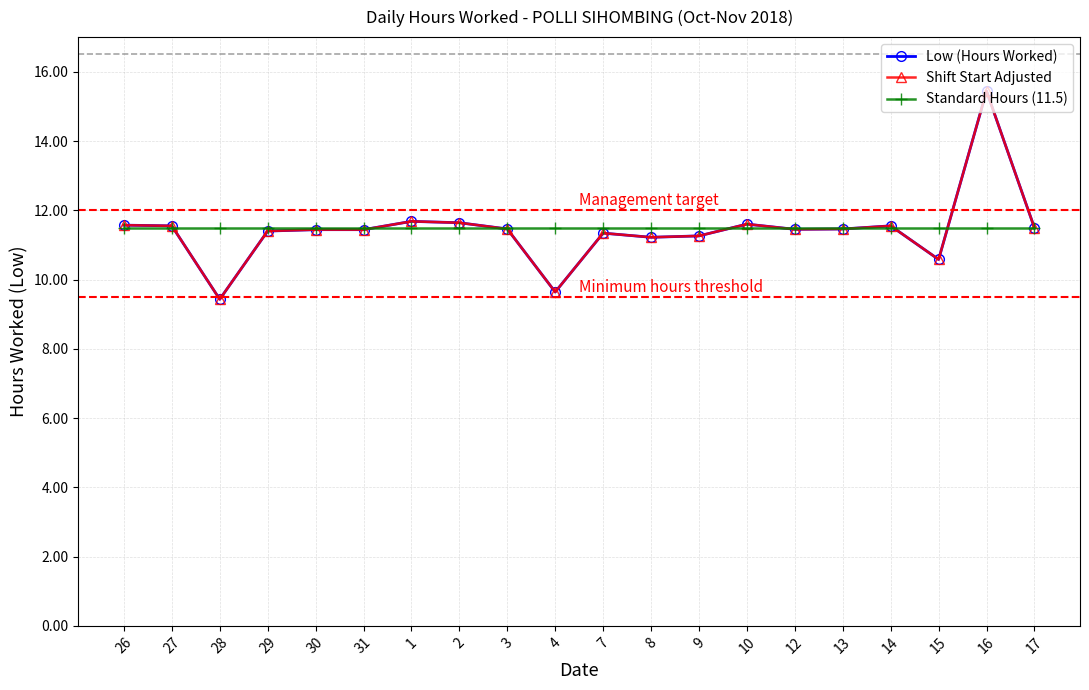

Is this an area chart (filled region under the line)?

No